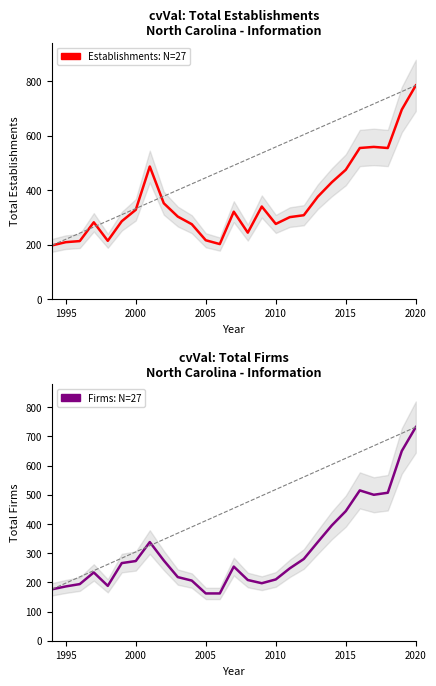

Reading right to left, what are all the values shown in this chart?

Establishments: mean=394: 785	696	555	559	555	475	429	376	308	301	276	340	244	321	202	216	275	303	352	487	328	286	214	282	213	209	197
Total Firms: mean=310: 732	650	507	500	515	444	395	338	280	248	210	197	208	254	162	162	206	218	275	338	273	266	188	234	194	186	176